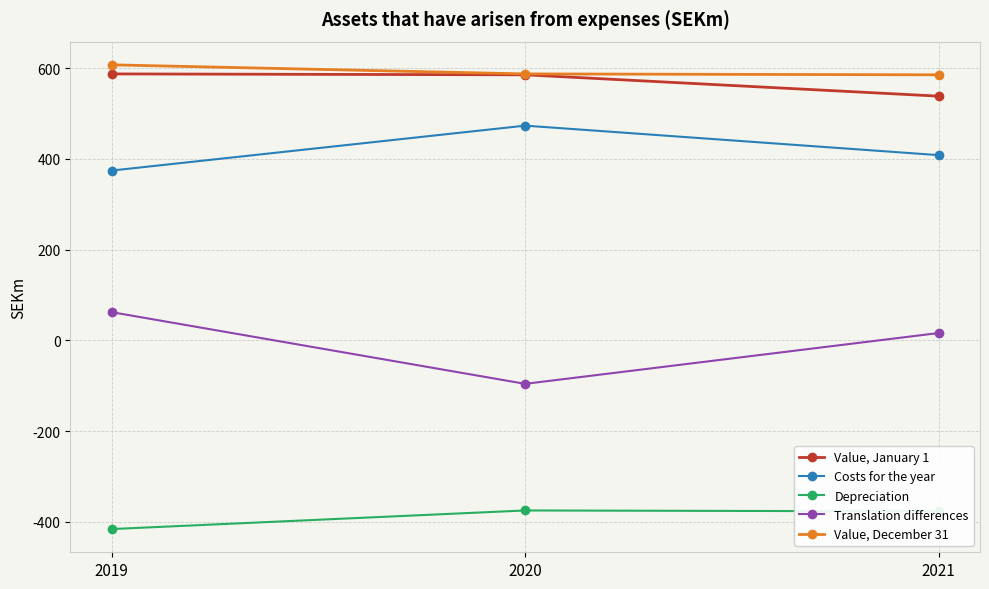

Which series has the largest total across all categories?

Value, December 31